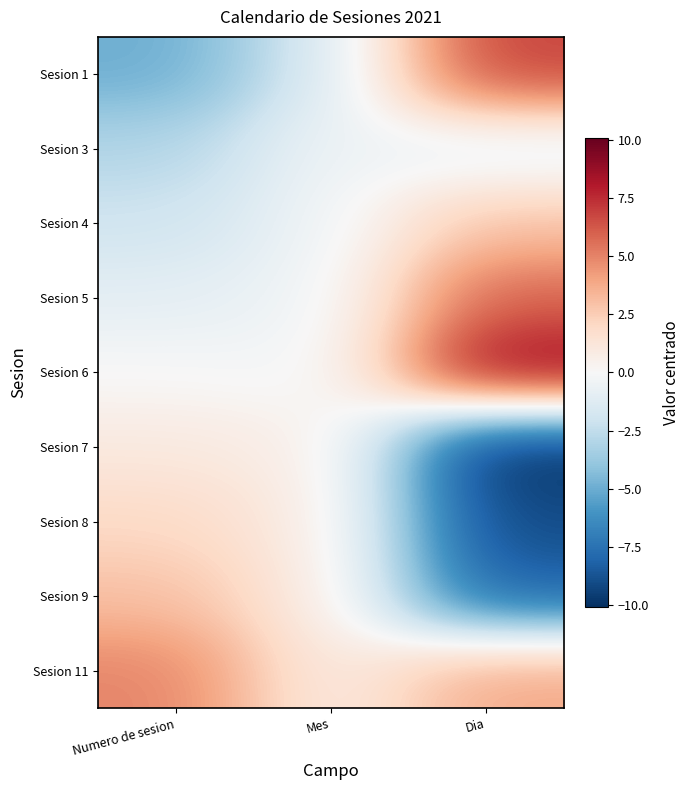

Reading left to right, transcribe all the data shown in this chart.

Sesion 1: Numero de sesion=-5.0	Mes=-1.3	Dia=6.9
Sesion 3: Numero de sesion=-3.0	Mes=-0.3	Dia=-1.1
Sesion 4: Numero de sesion=-2.0	Mes=-0.3	Dia=2.9
Sesion 5: Numero de sesion=-1.0	Mes=-0.3	Dia=5.9
Sesion 6: Numero de sesion=0.0	Mes=-0.3	Dia=8.9
Sesion 7: Numero de sesion=1.0	Mes=0.7	Dia=-10.1
Sesion 8: Numero de sesion=2.0	Mes=0.7	Dia=-9.1
Sesion 9: Numero de sesion=3.0	Mes=0.7	Dia=-8.1
Sesion 11: Numero de sesion=5.0	Mes=0.7	Dia=3.9